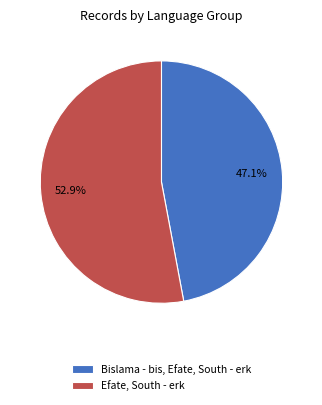

How many slices are in this pie chart?

2